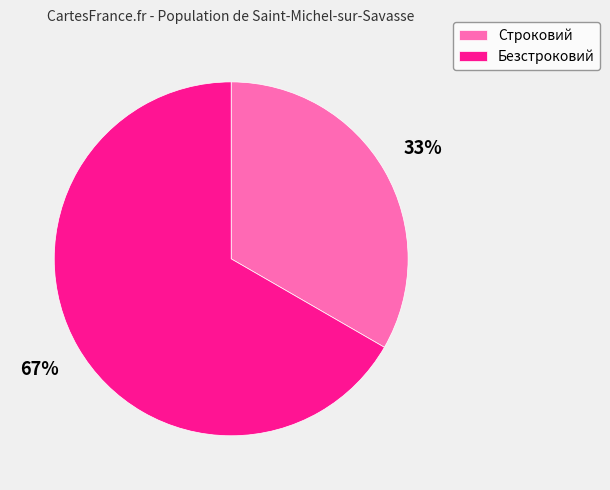

How many segments does this pie chart have?

2